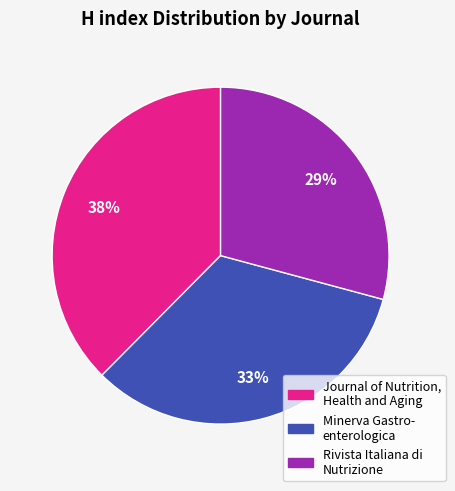

Does any single category account for the majority?

No